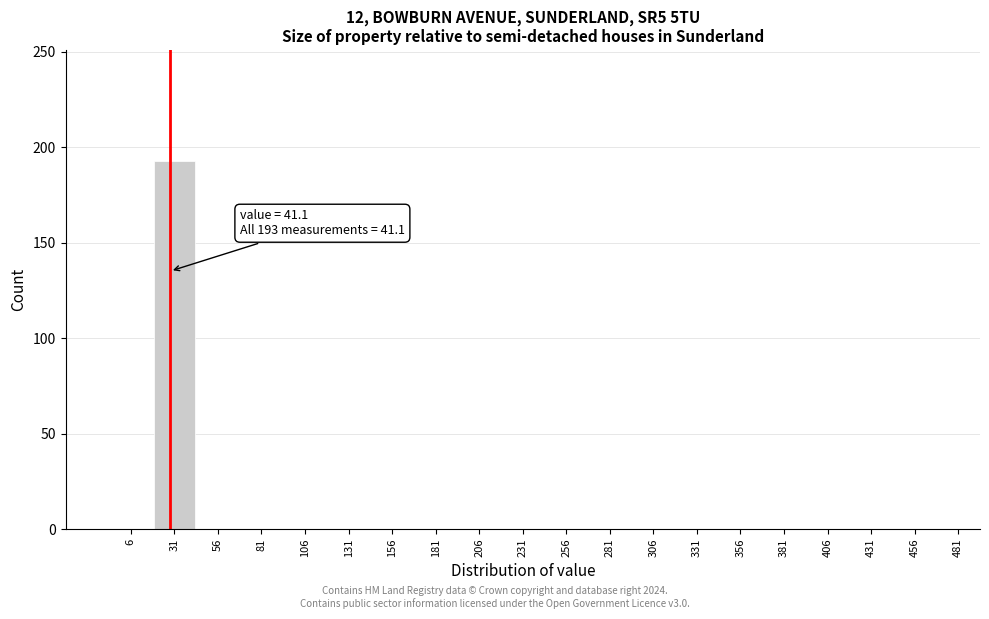

Reading left to right, what are all the values shown in this chart?

6=0	31=193	56=0	81=0	106=0	131=0	156=0	181=0	206=0	231=0	256=0	281=0	306=0	331=0	356=0	381=0	406=0	431=0	456=0	481=0